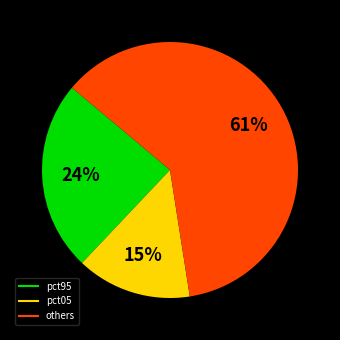

Does any single category account for the majority?

Yes